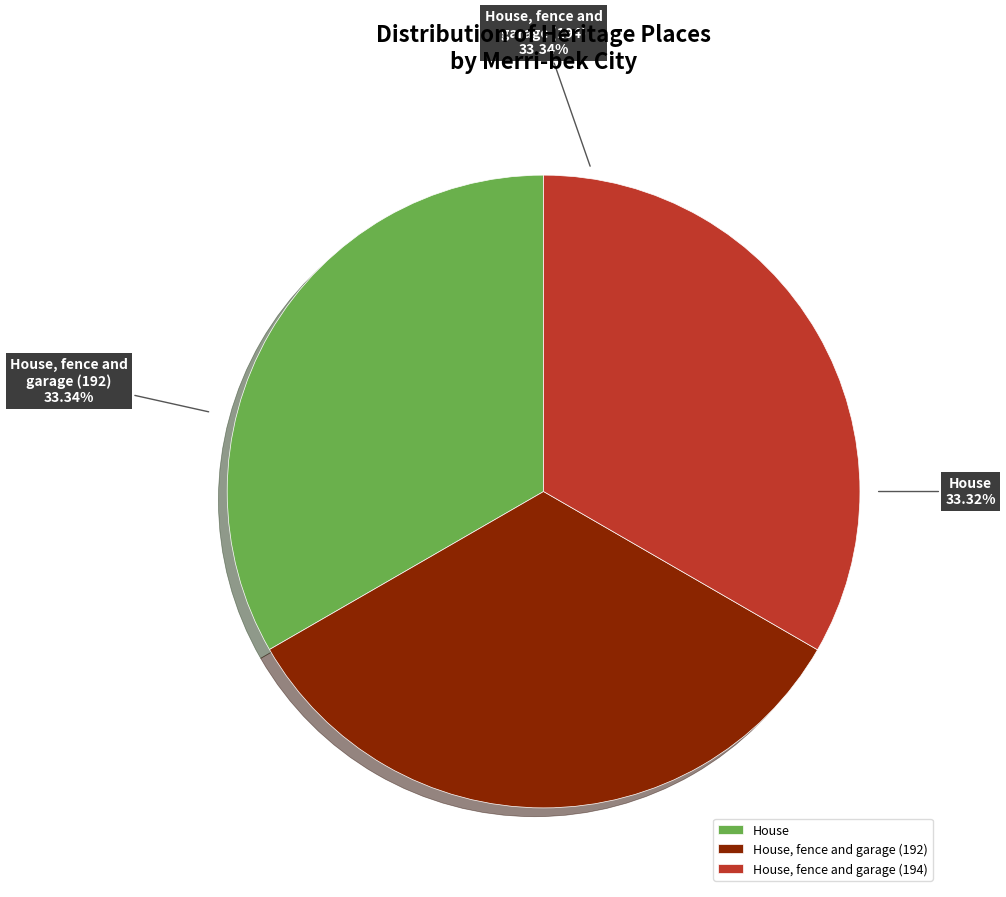

To the nearest percent, what is the combined percentage of House and House, fence and garage (194)?

67%